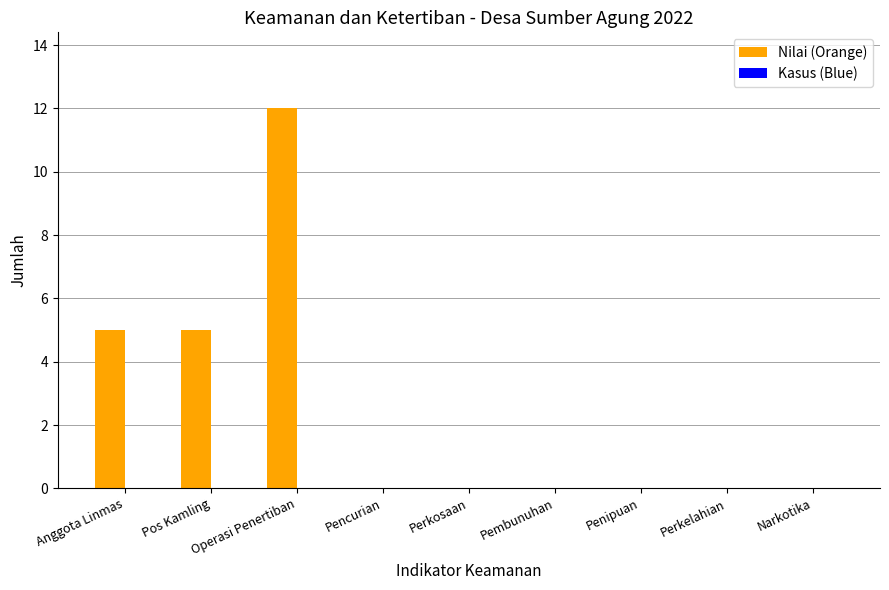

What is the greatest value displayed?

12